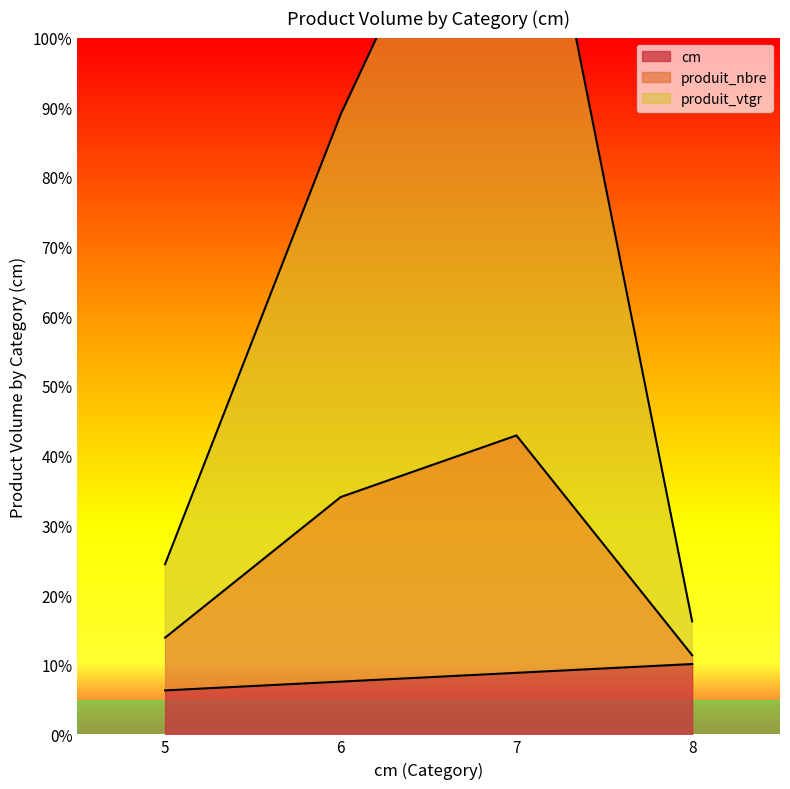

What is the average value of the produit_vtgr series?

68.1